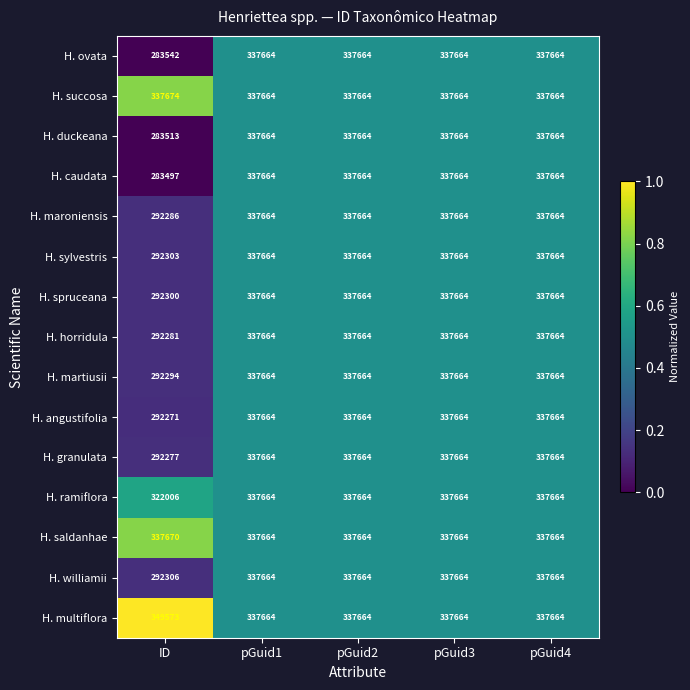

Count the number of data series in this chart.

15